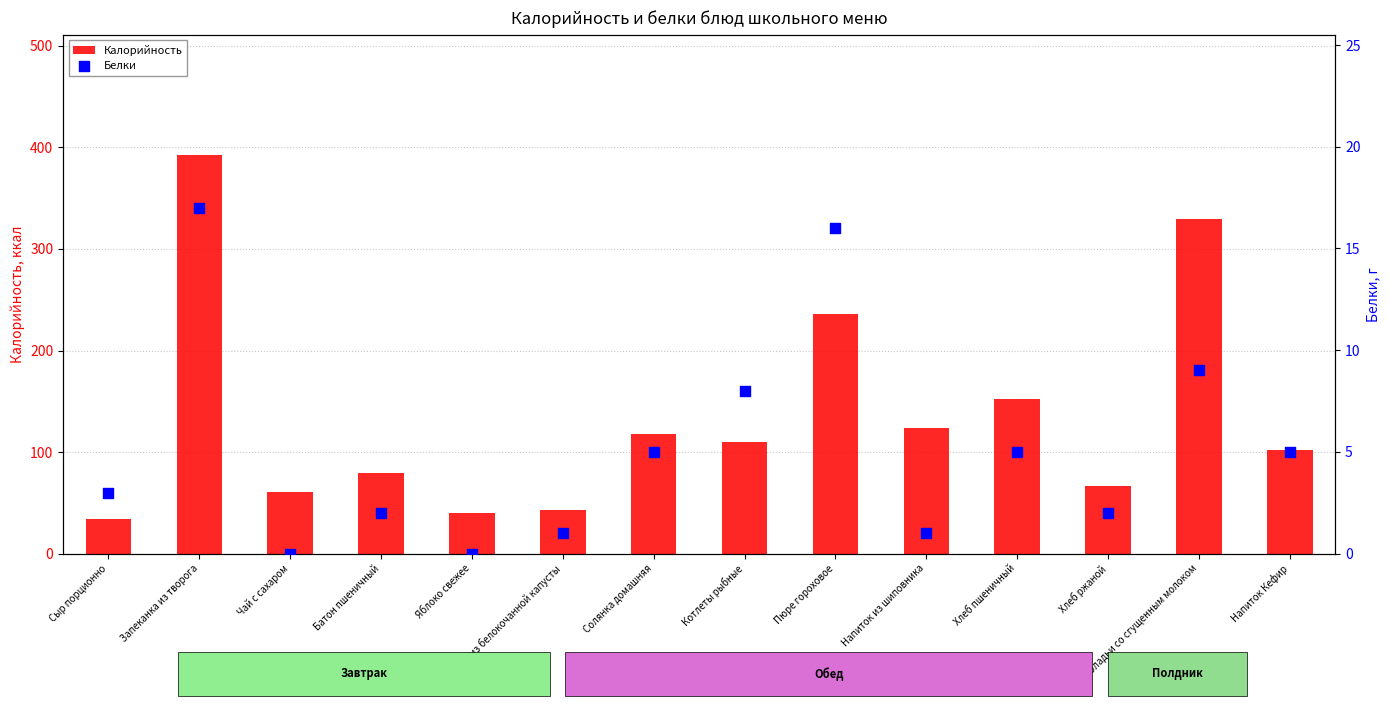

What are all the series names shown in the legend?

Калорийность, Белки